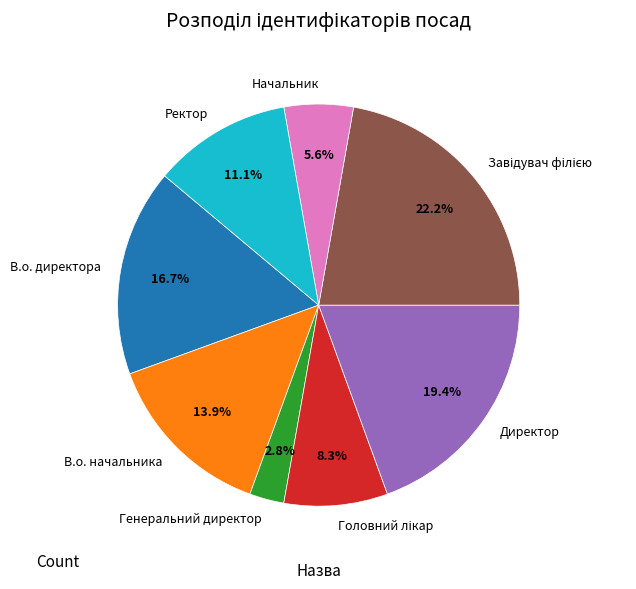

Is В.о. директора the majority of the pie?

No